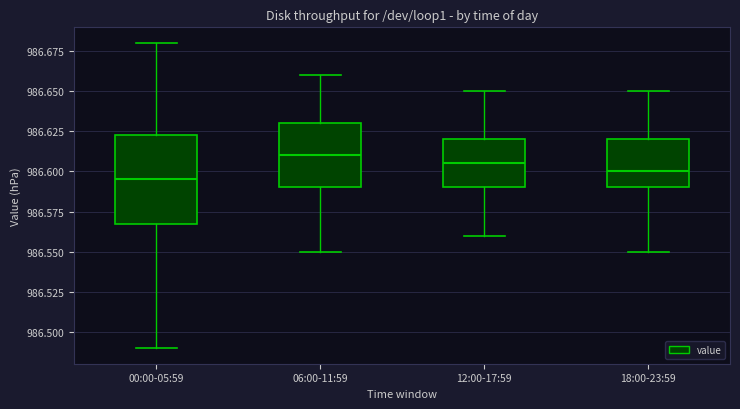

Which box is the tallest, from its lower edge to its upper edge?

00:00-05:59